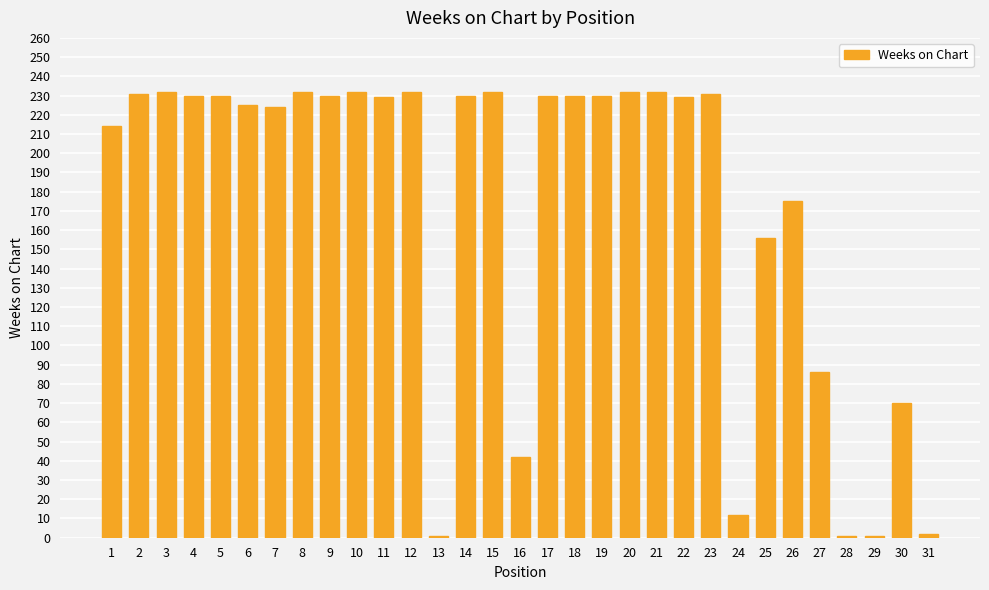

What is the change in value from 20 to 26?

-57